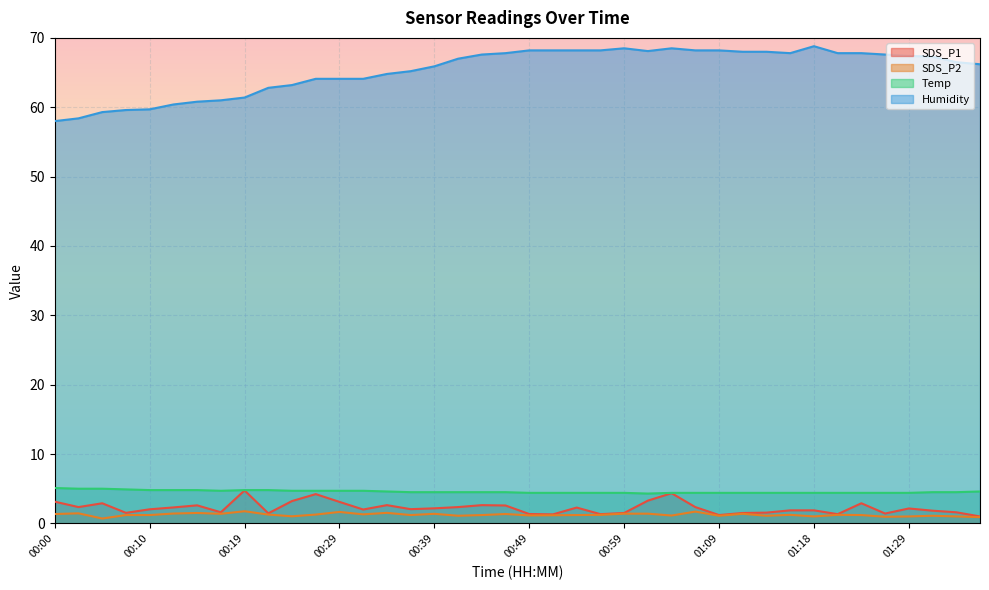

What position from the right is 01:27?

5